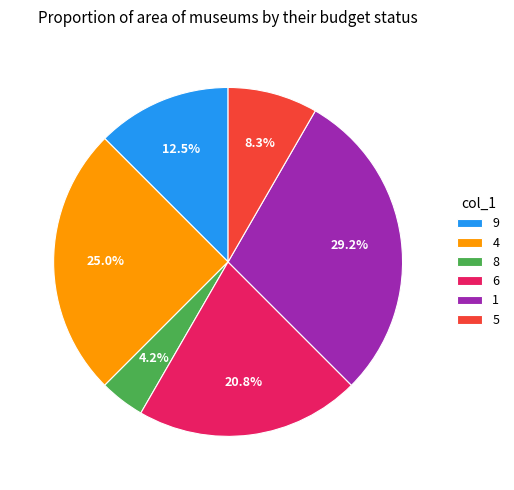

How many slices are in this pie chart?

6